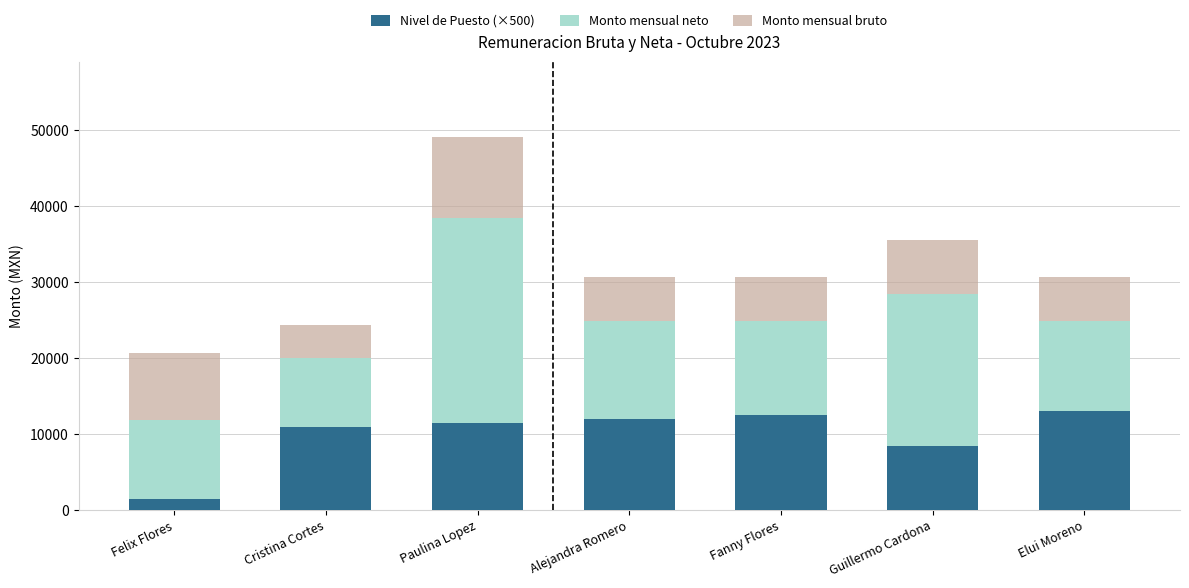

What is the average value of the Nivel de Puesto (×500) series?

10000.0